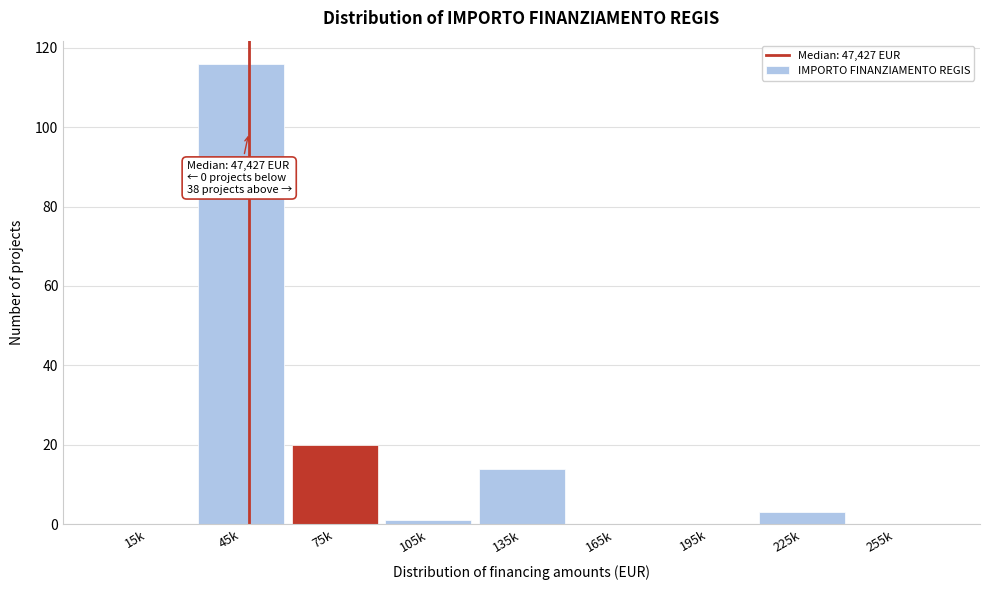

Reading left to right, what are all the values shown in this chart?

15k=0	45k=116	75k=20	105k=1	135k=14	165k=0	195k=0	225k=3	255k=0